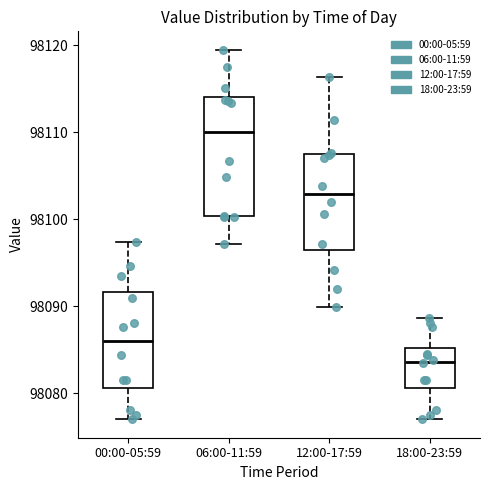

Comparing the boxes themselves (not the whiskers), which one is the tallest?

06:00-11:59